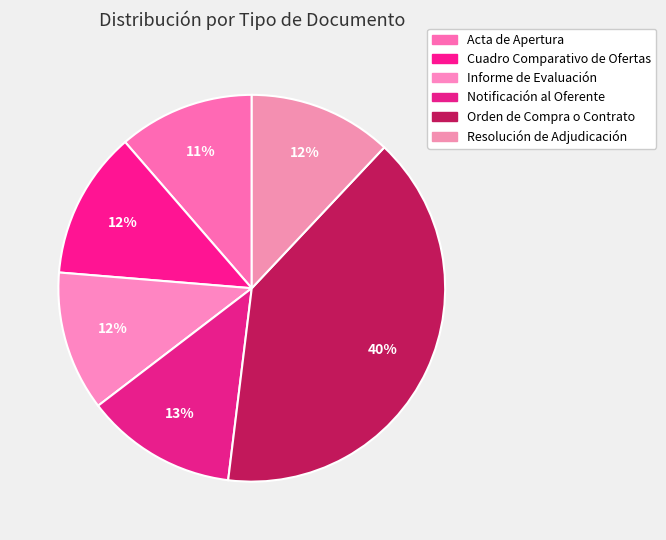

How many segments does this pie chart have?

6